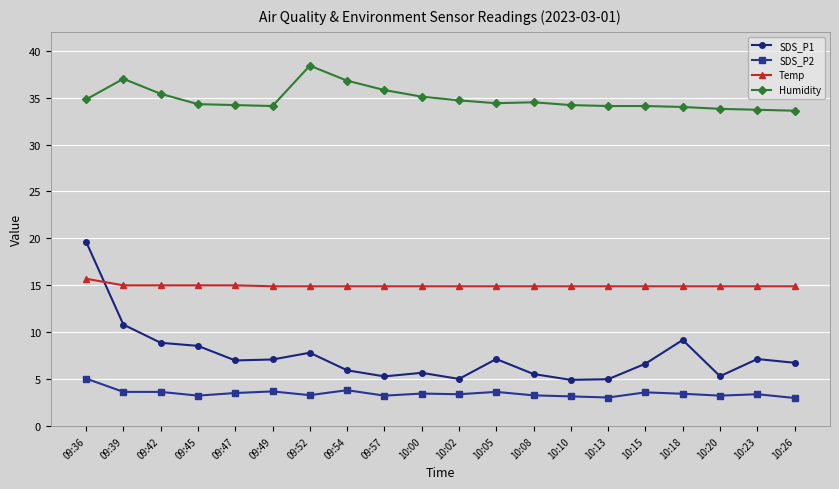

How many series are shown in this chart?

4